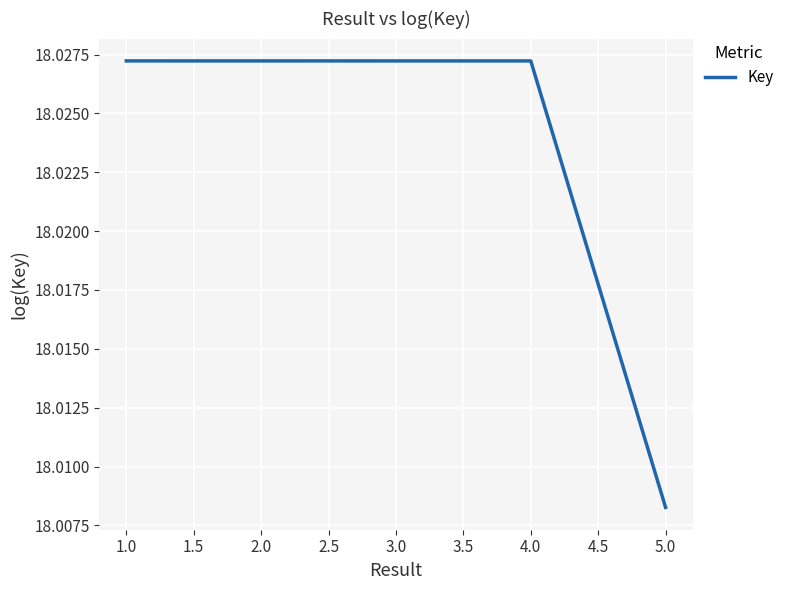

What is the sum of all values?

90.1